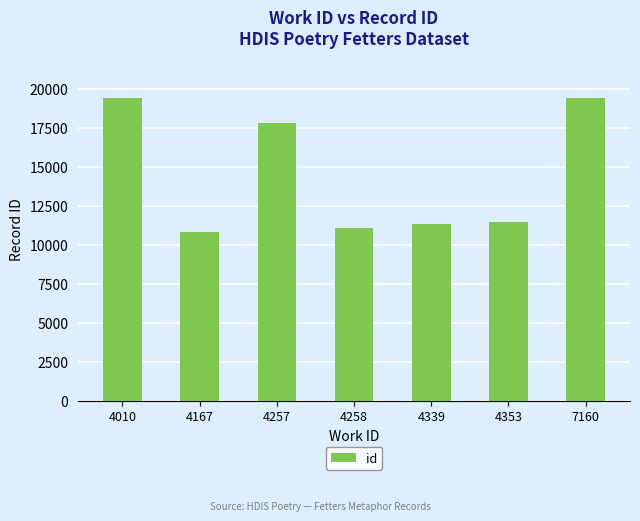

What is the value of the 5th bar from the left?

11344